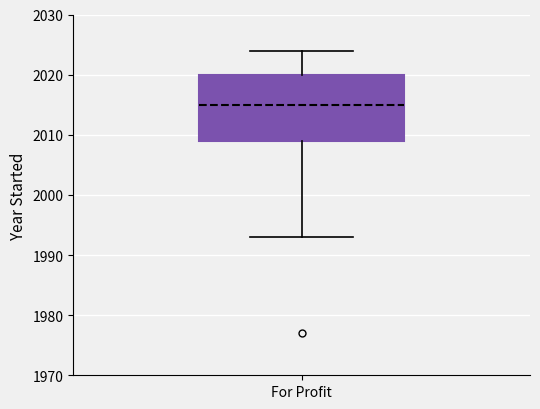

Transcribe this box plot: give where the median line is, the range the box spans, and where the two whiskers end, as read against the y-axis. The values are not printed on the chart, so give them approximately, as read against the axis.

median 2015, box 2009 to 2020, whiskers 1993 to 2024